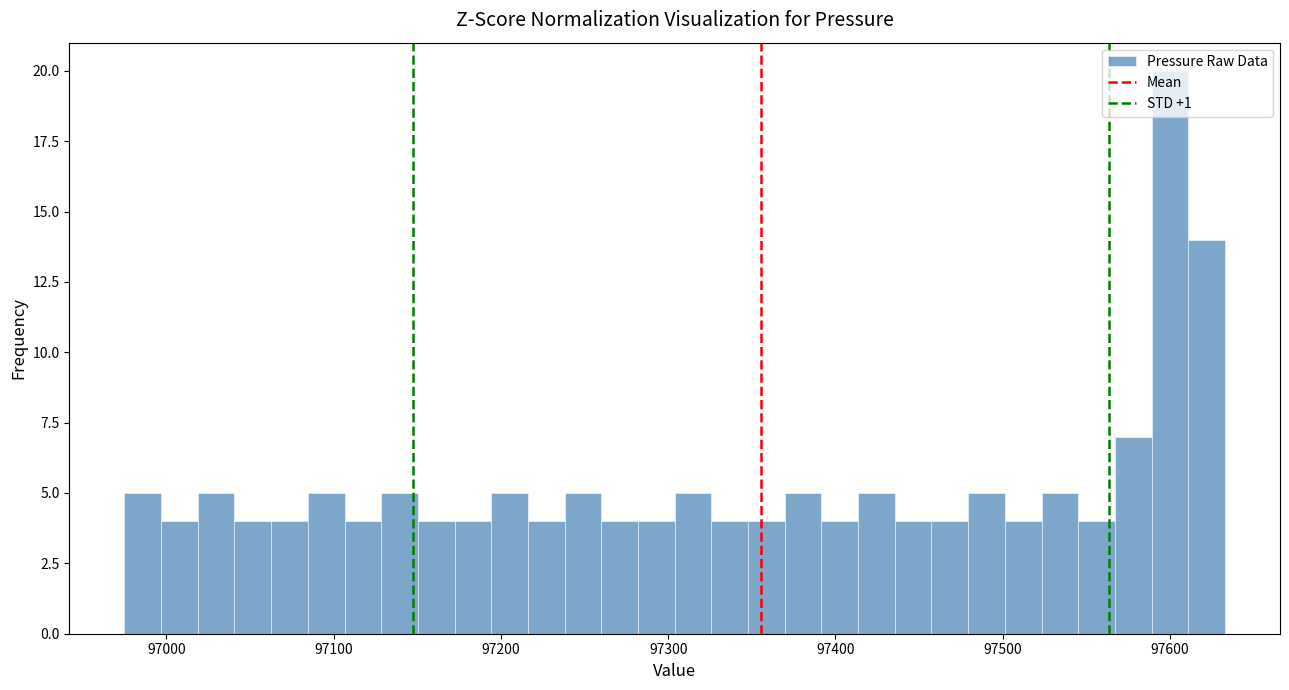

Around what value on the x-axis is the tallest bar? Give the approximate position of its centre, as read against the axis.

97600